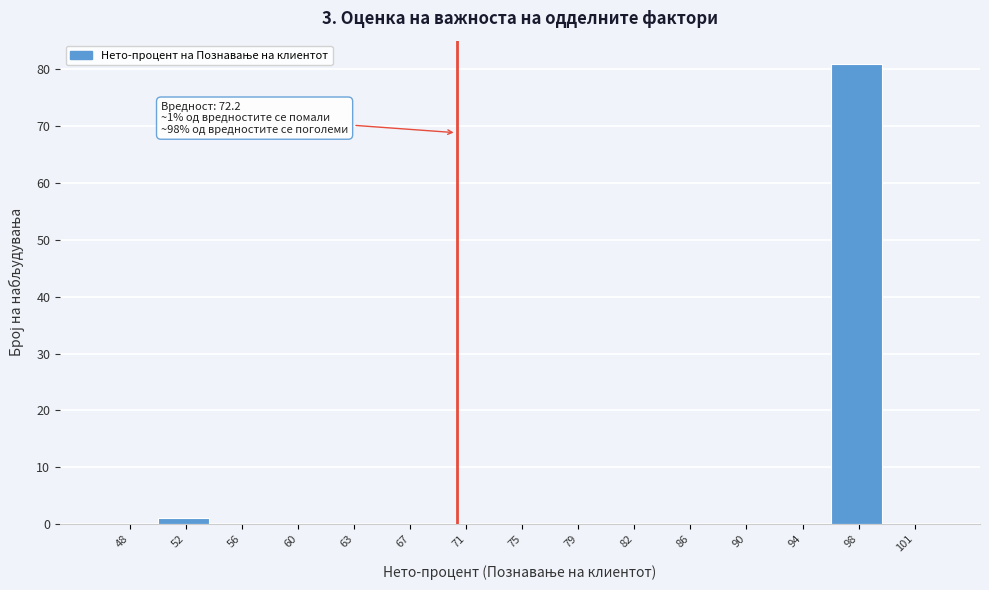

Reading left to right, transcribe all the data shown in this chart.

48=0	52=1	56=0	60=0	63=0	67=0	71=0	75=0	79=0	82=0	86=0	90=0	94=0	98=81	101=0